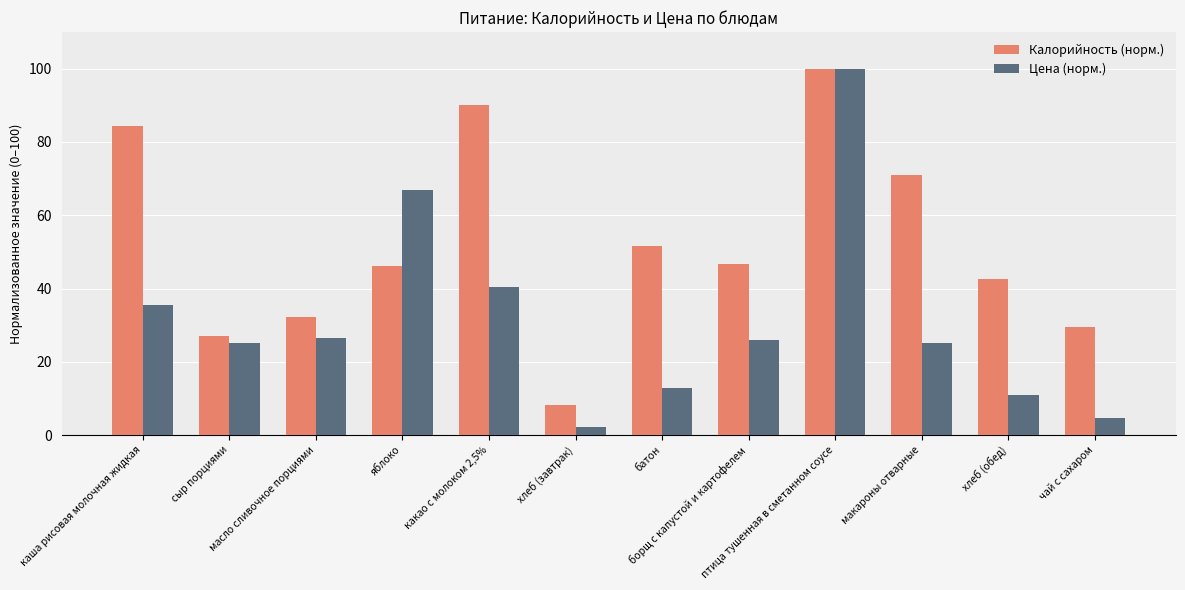

True or false: Цена (норм.) has a value of 13.0 at батон.

True